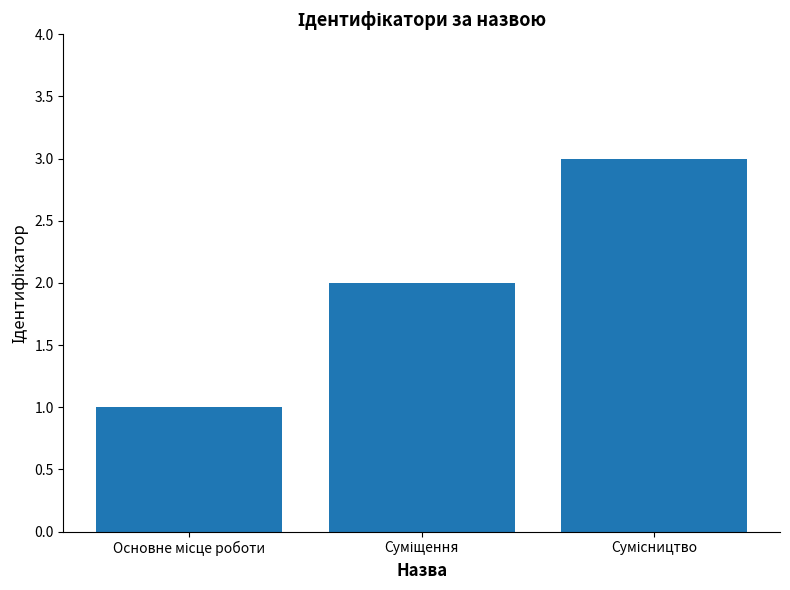

What is the sum of all values?

6